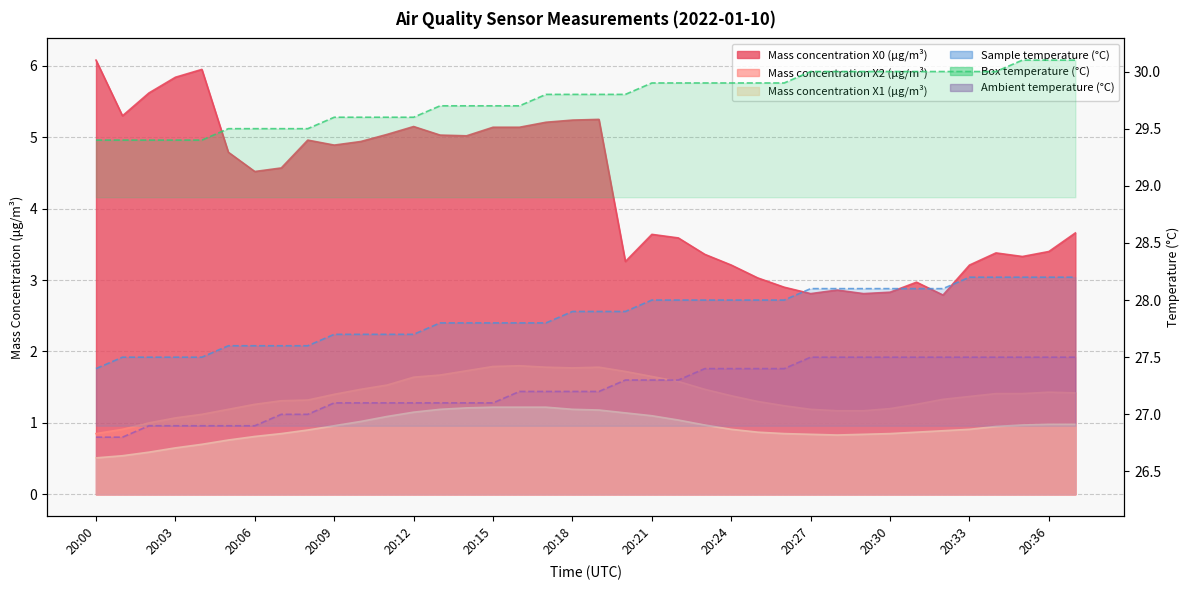

What is the value of the Mass concentration X1 (μg/m³) point at the 23rd from the left?

1.0